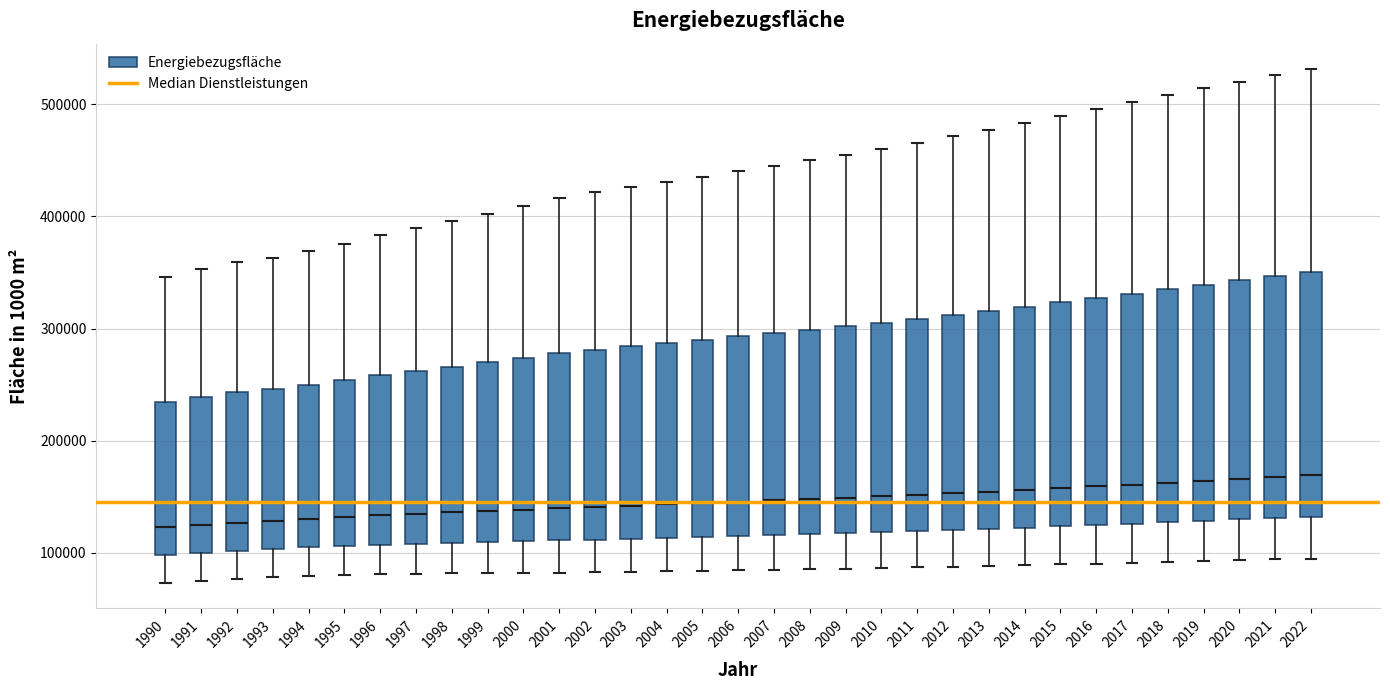

Where does the lower whisker of the box at x = 1997 end on the y-axis? The values are not printed on the chart, so give them approximately, as read against the axis.

80000